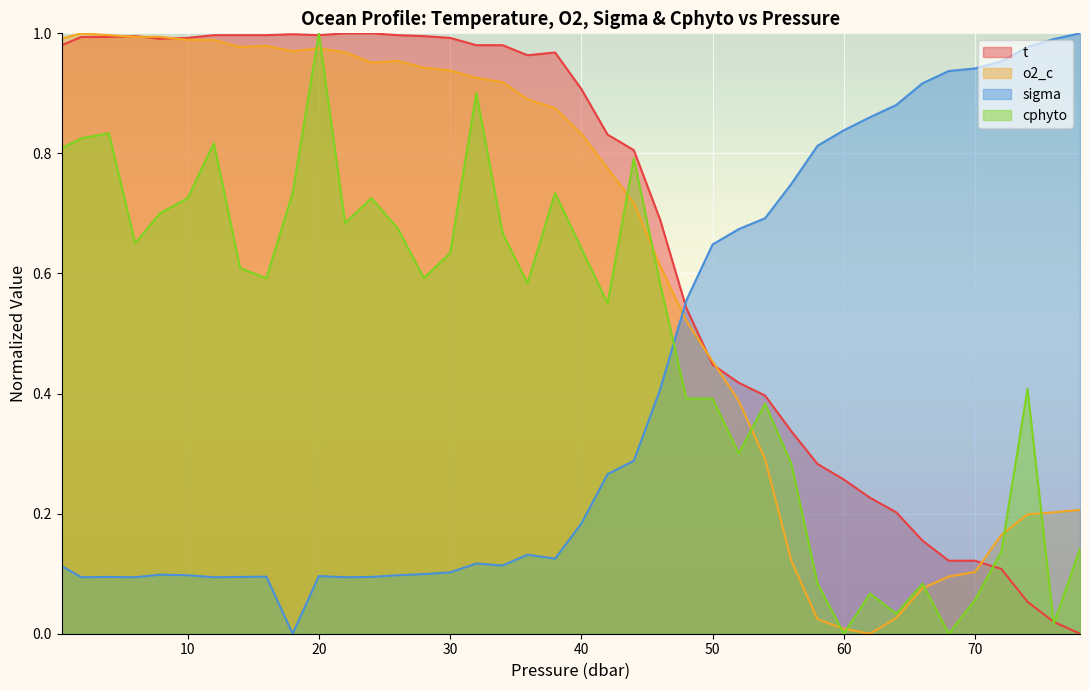

Where is sigma nearest to the value 0?

18.0